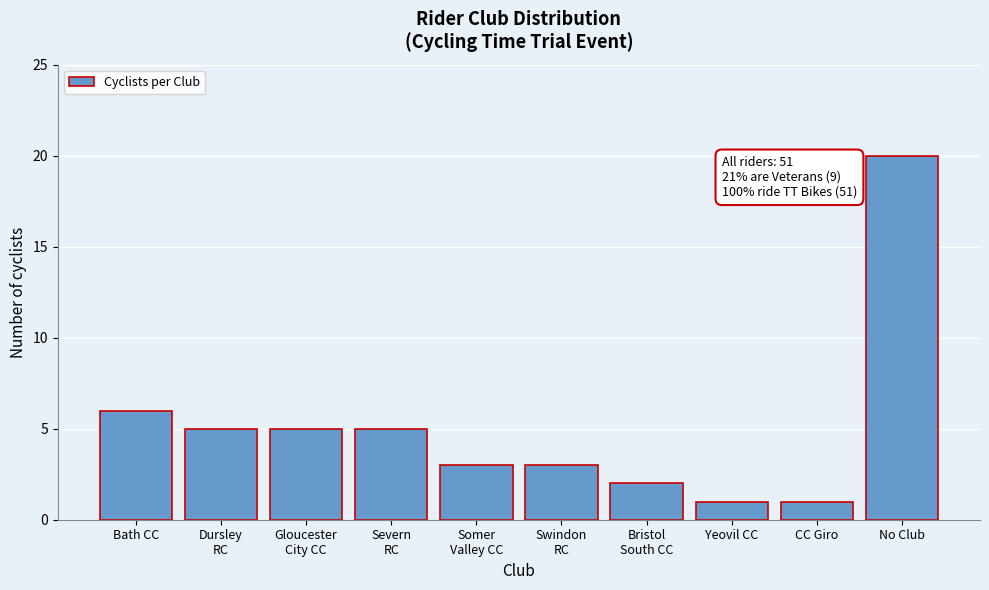

Reading left to right, extract all data points from this chart.

6	5	5	5	3	3	2	1	1	20